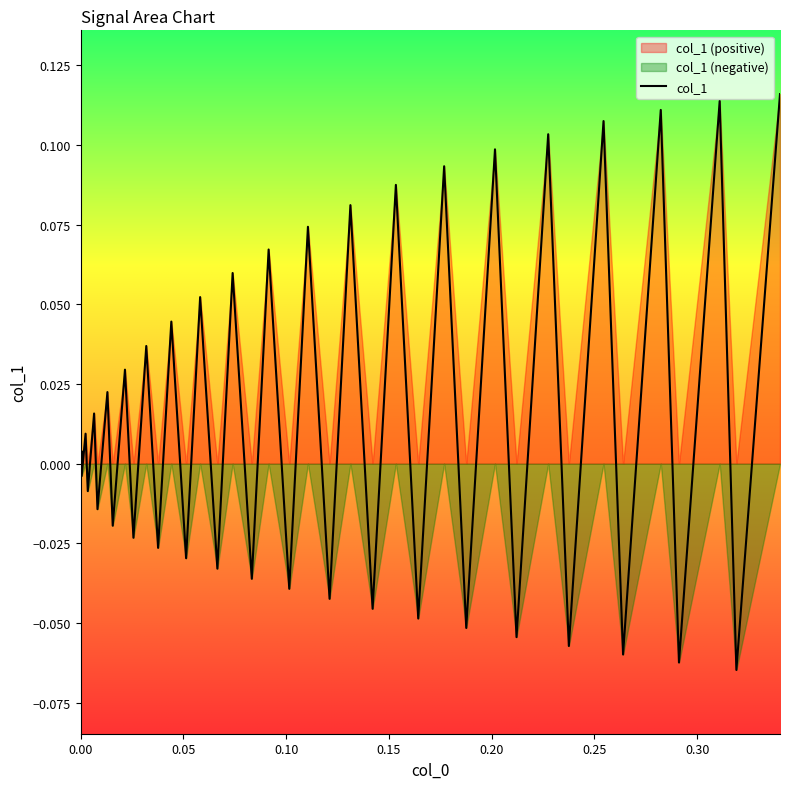

What is the difference between the second highest and minimum values?

0.2